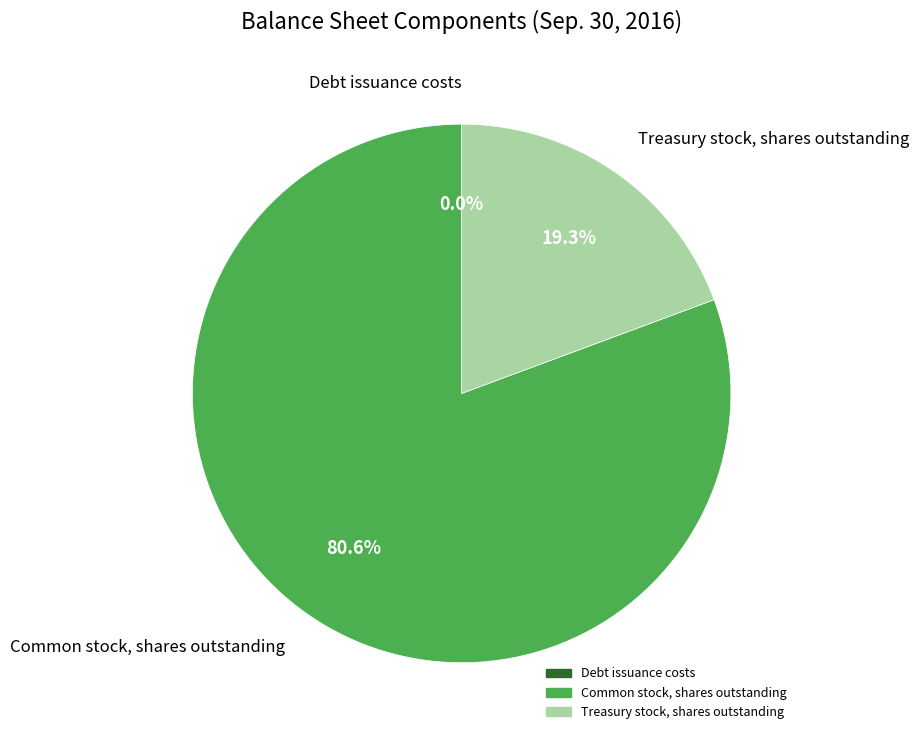

Do Treasury stock, shares outstanding and Common stock, shares outstanding together represent more than half of the pie?

Yes